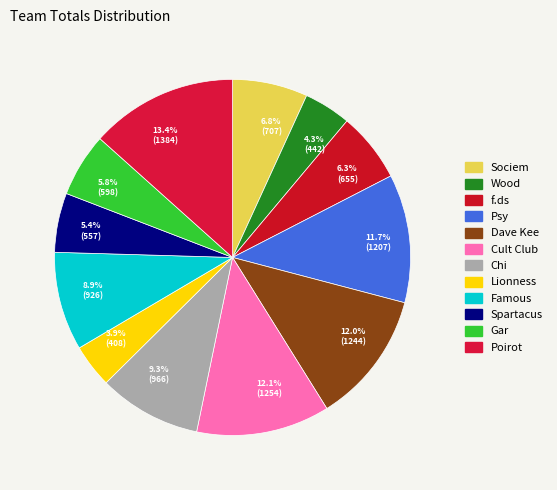

Is there a majority slice in this chart?

No